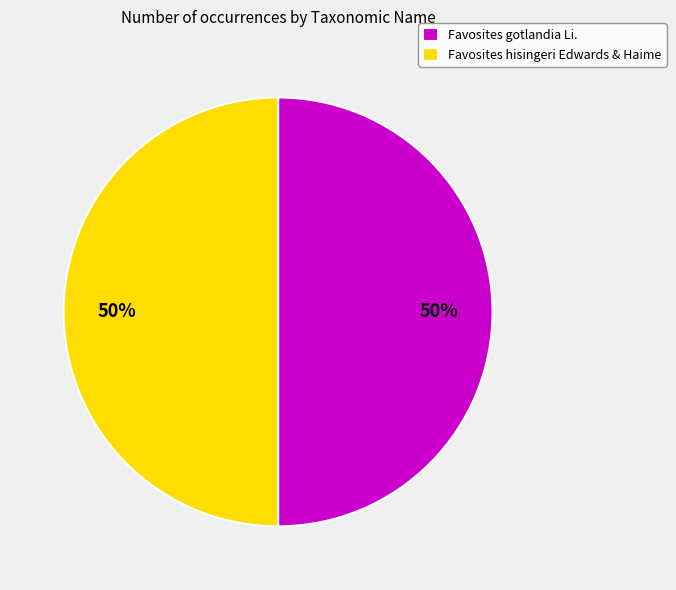

Do Favosites gotlandia Li. and Favosites hisingeri Edwards & Haime together represent more than half of the pie?

Yes